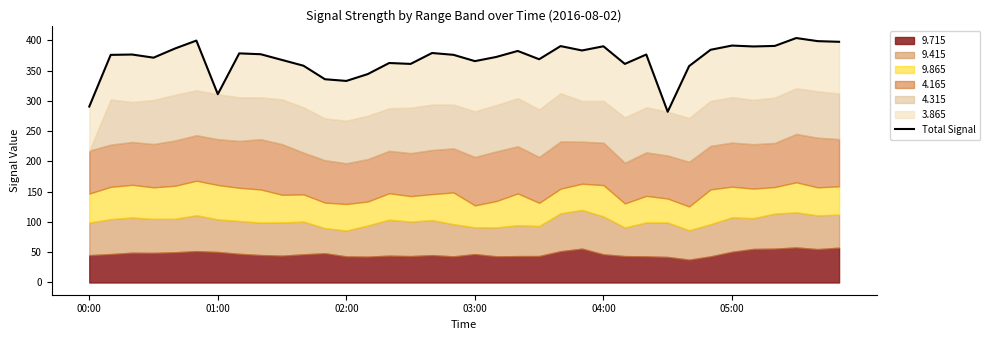

The chart shows a value of 383.1 at 23. True or false?

True